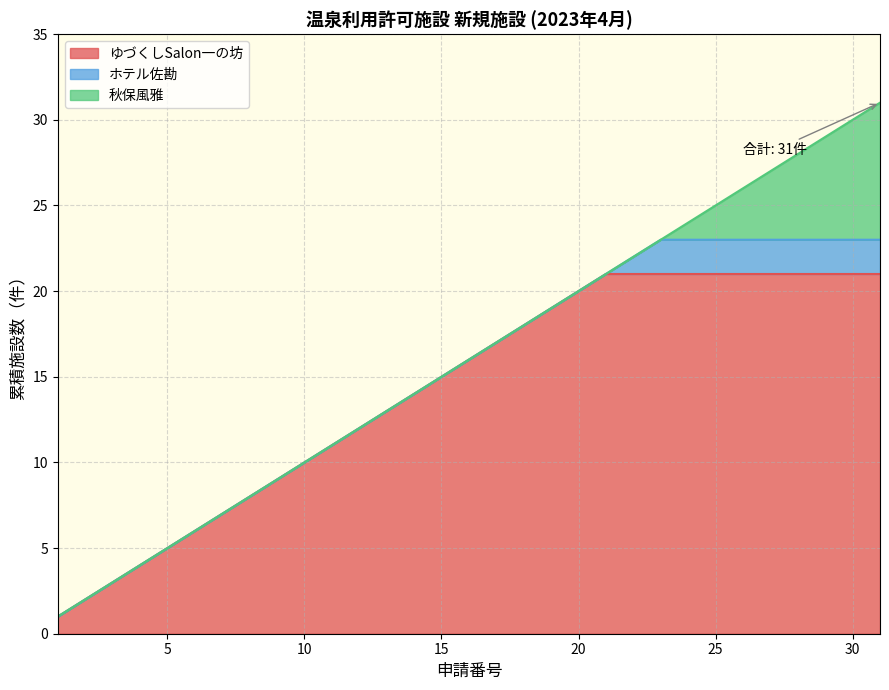

How many series are shown in this chart?

3